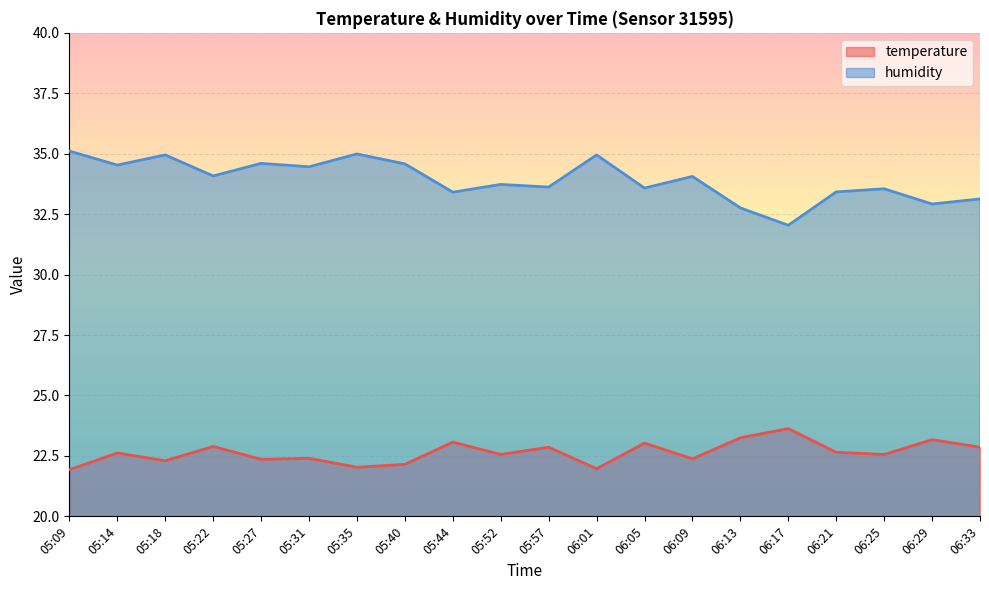

What is the minimum value for humidity?

32.0